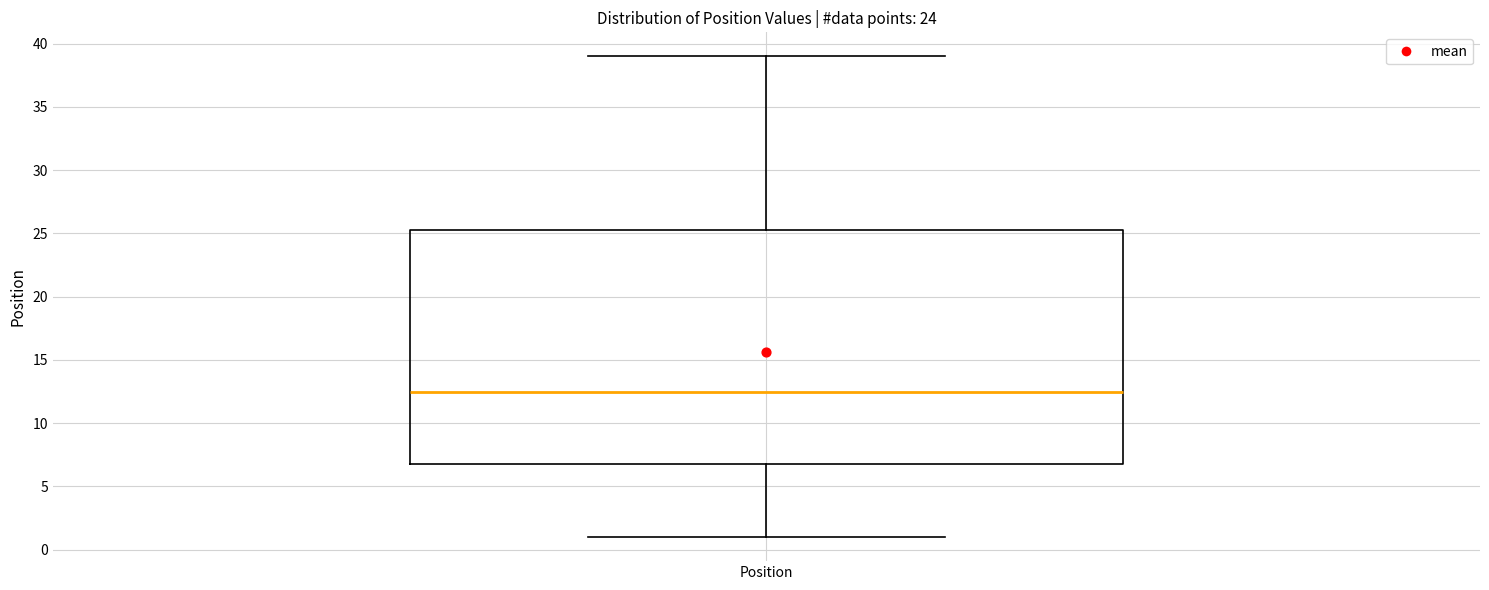

Where does the lower whisker of the box for Position end on the y-axis? The values are not printed on the chart, so give them approximately, as read against the axis.

1.0